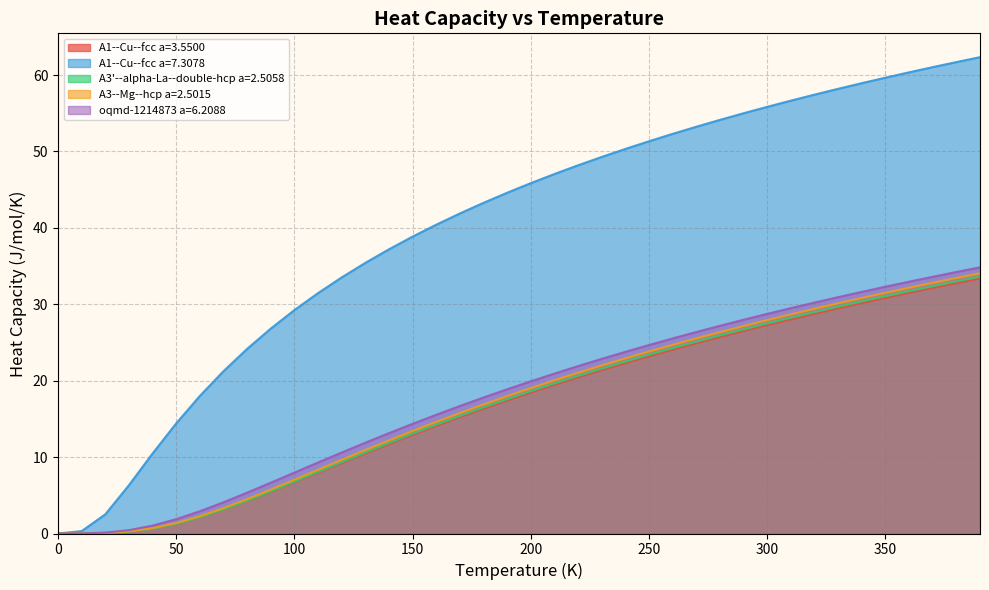

Count the number of data series in this chart.

5